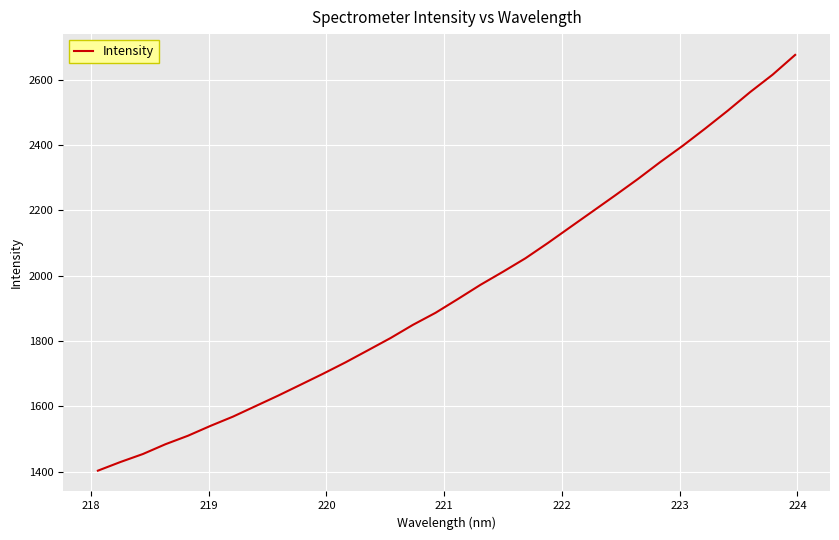

What is the smallest value displayed?

1403.2